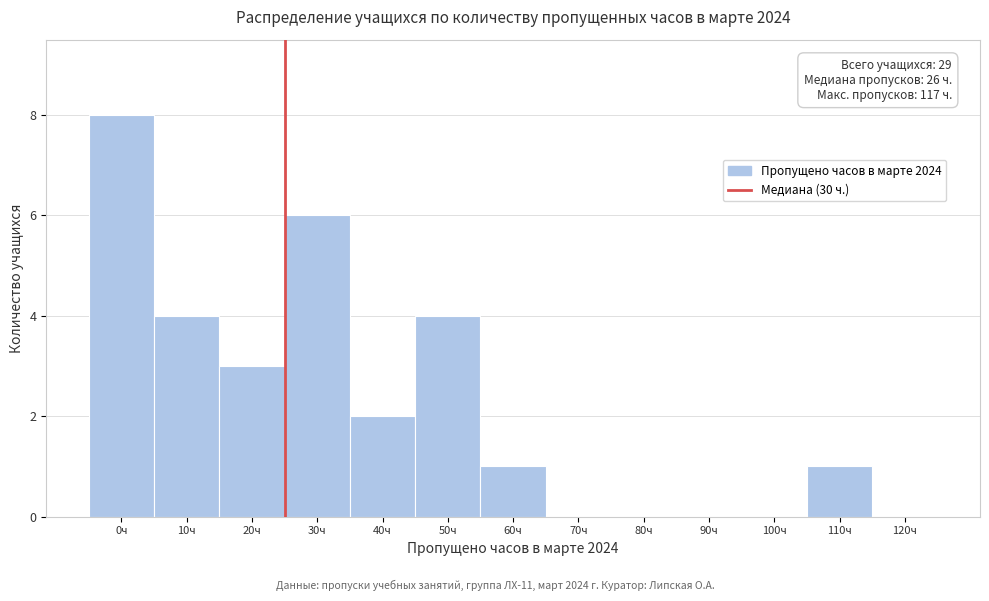

Reading right to left, what are all the values shown in this chart?

120ч=0	110ч=1	100ч=0	90ч=0	80ч=0	70ч=0	60ч=1	50ч=4	40ч=2	30ч=6	20ч=3	10ч=4	0ч=8